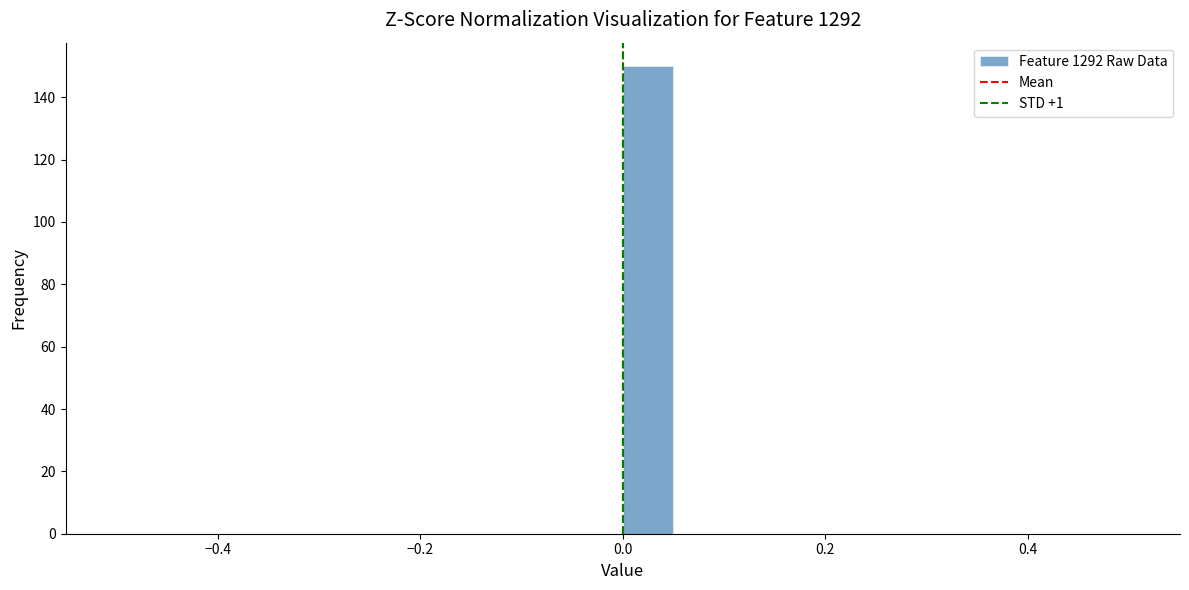

Read against the x-axis, roughly where is the centre of the tallest bar?

0.02